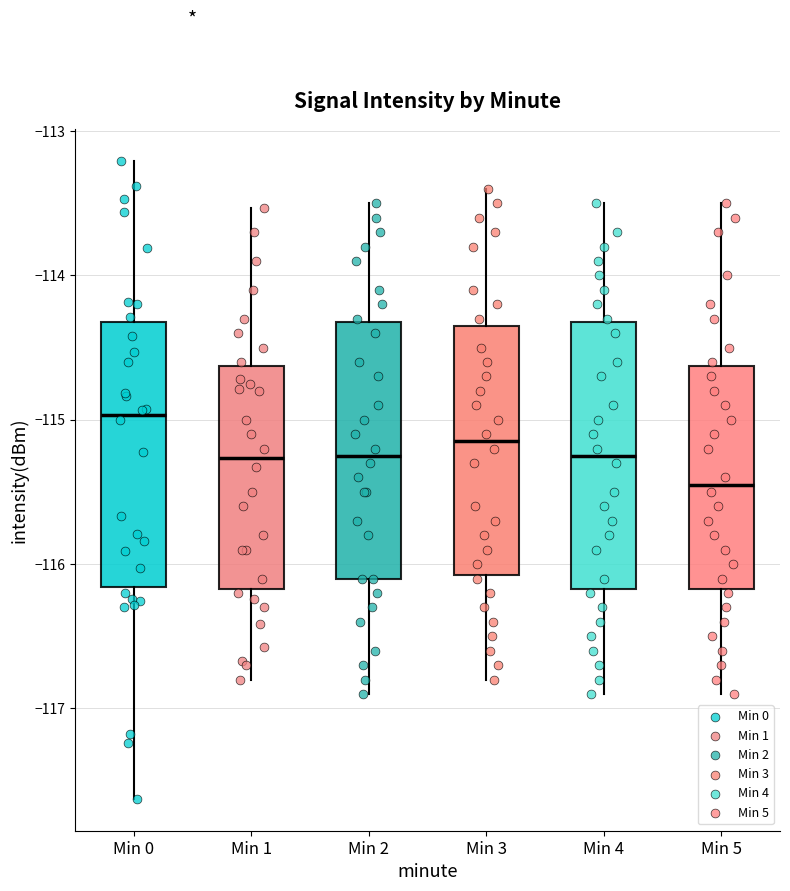

Reading left to right, read every box against the y-axis: the position of its median line, the range the box covers, and the ends of its whiskers. The values are not printed on the chart, so give them approximately, as read against the axis.

Min 0: median -115.0, box -116.2 to -114.3, whiskers -117.6 to -113.2
Min 1: median -115.3, box -116.2 to -114.6, whiskers -116.8 to -113.5
Min 2: median -115.2, box -116.1 to -114.3, whiskers -116.9 to -113.5
Min 3: median -115.1, box -116.1 to -114.3, whiskers -116.8 to -113.4
Min 4: median -115.2, box -116.2 to -114.3, whiskers -116.9 to -113.5
Min 5: median -115.4, box -116.2 to -114.6, whiskers -116.9 to -113.5